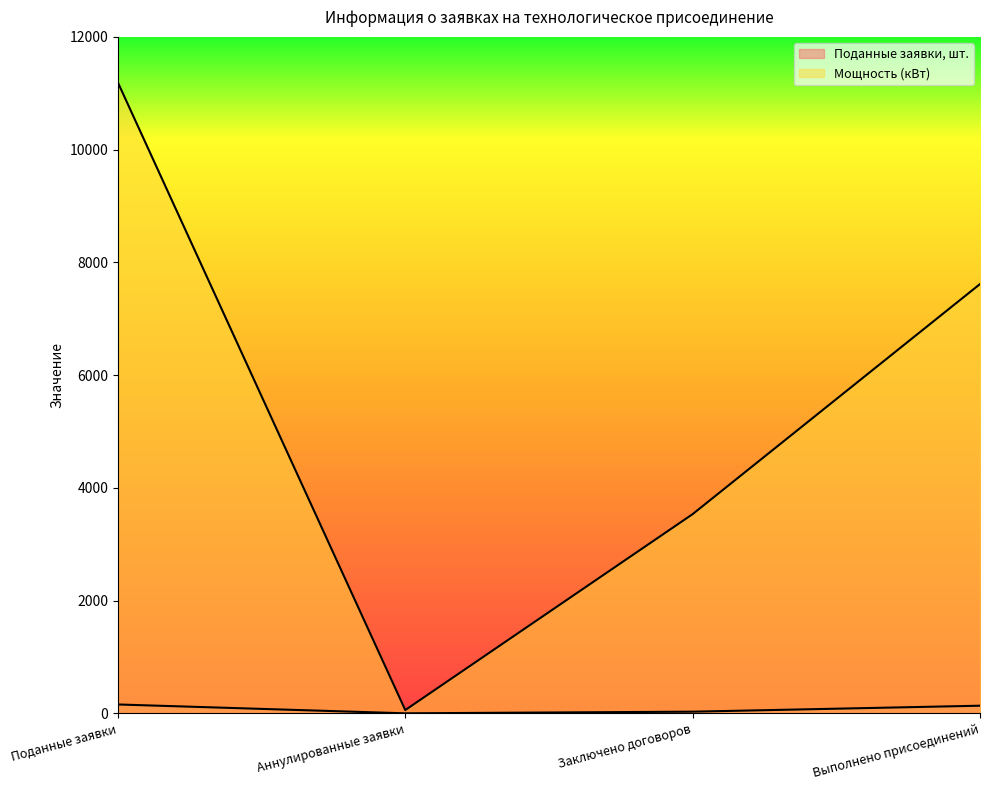

True or false: Мощность (кВт) and Поданные заявки, шт. intersect in this chart.

False